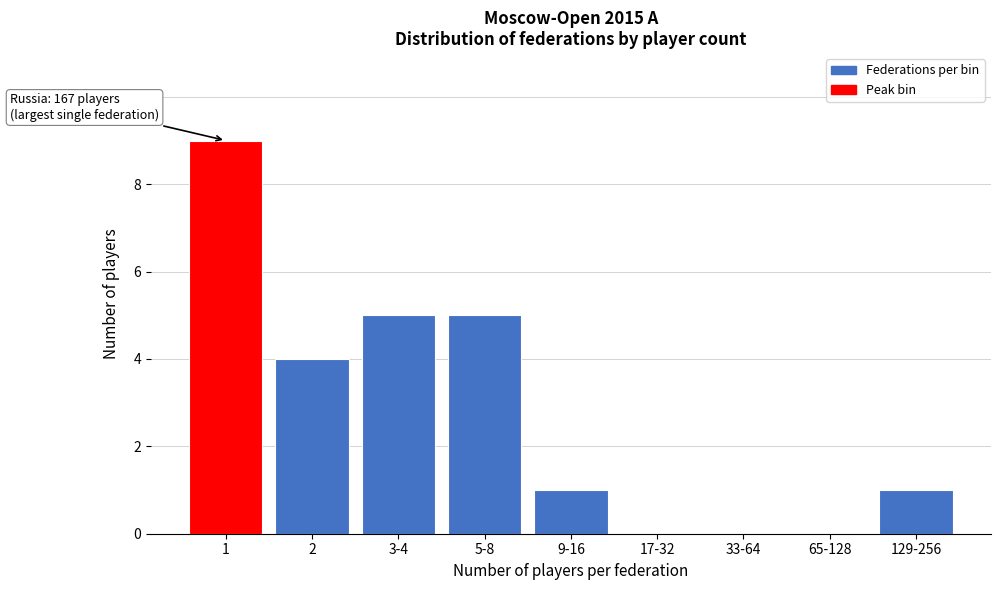

Reading left to right, list all the values displayed in this chart.

1=9	2=4	3-4=5	5-8=5	9-16=1	17-32=0	33-64=0	65-128=0	129-256=1